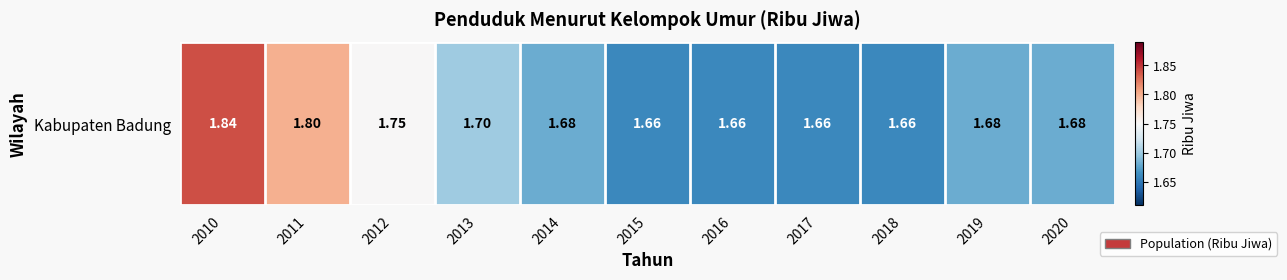

Where is the data nearest to the value 1?

2015